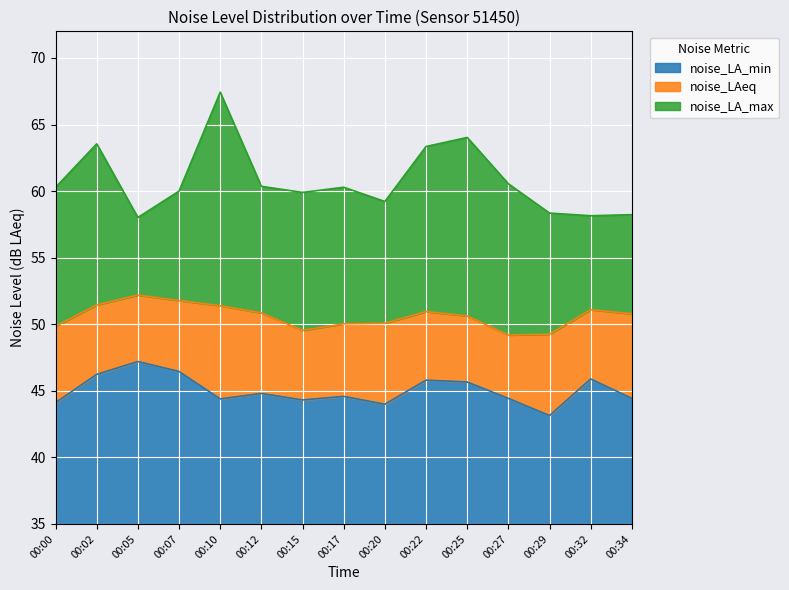

Rank the series at 00:22 from highest to lowest value.

noise_LA_max, noise_LAeq, noise_LA_min